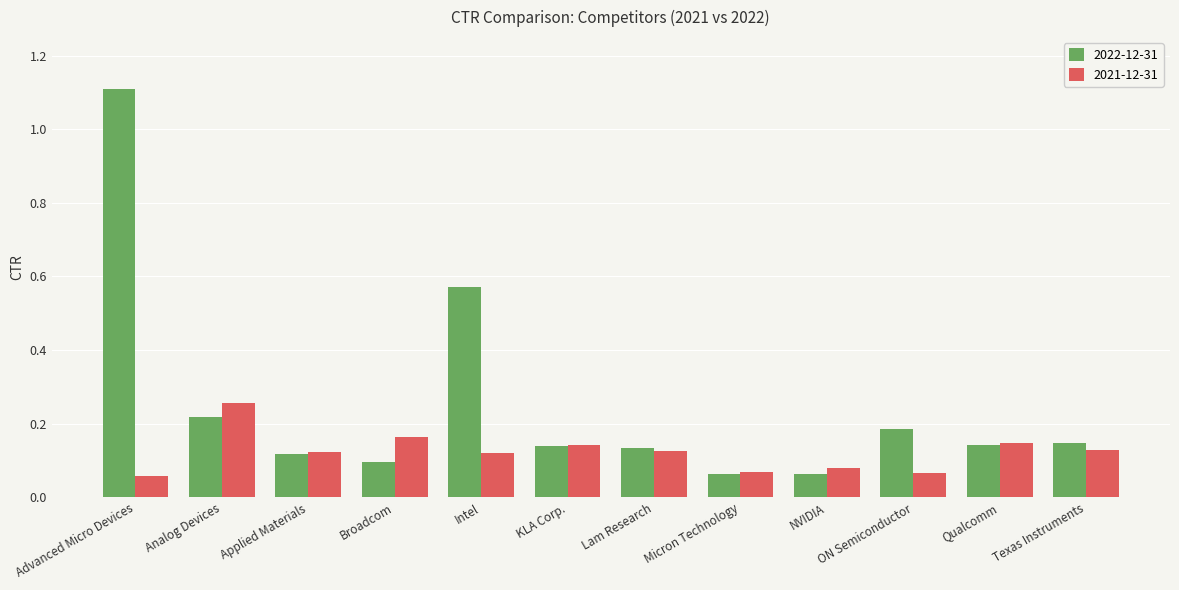

What is the difference between the second highest and second lowest values in the 2022-12-31 series?

0.5